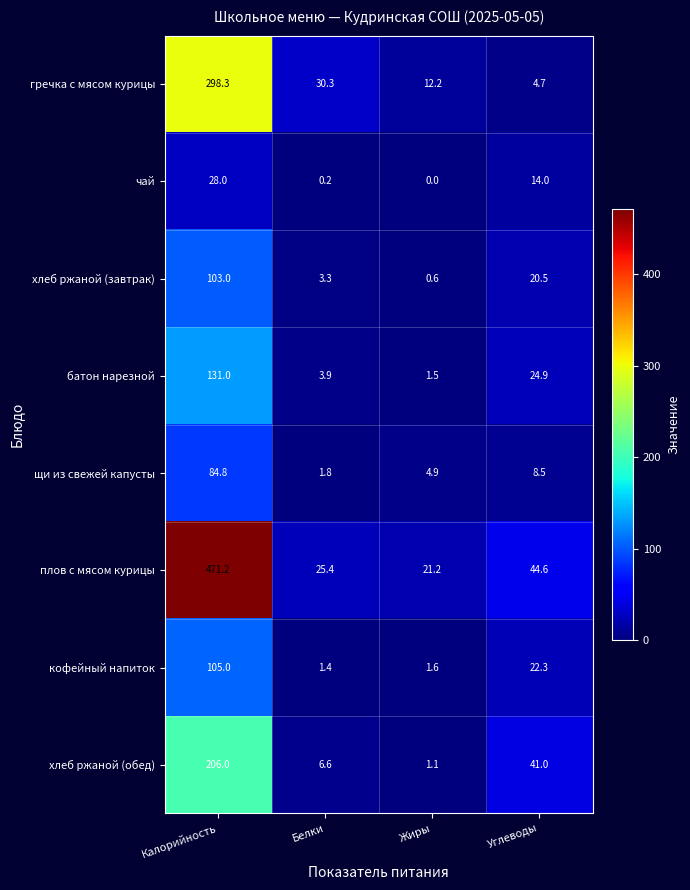

Which series has the widest spread of values?

плов с мясом курицы